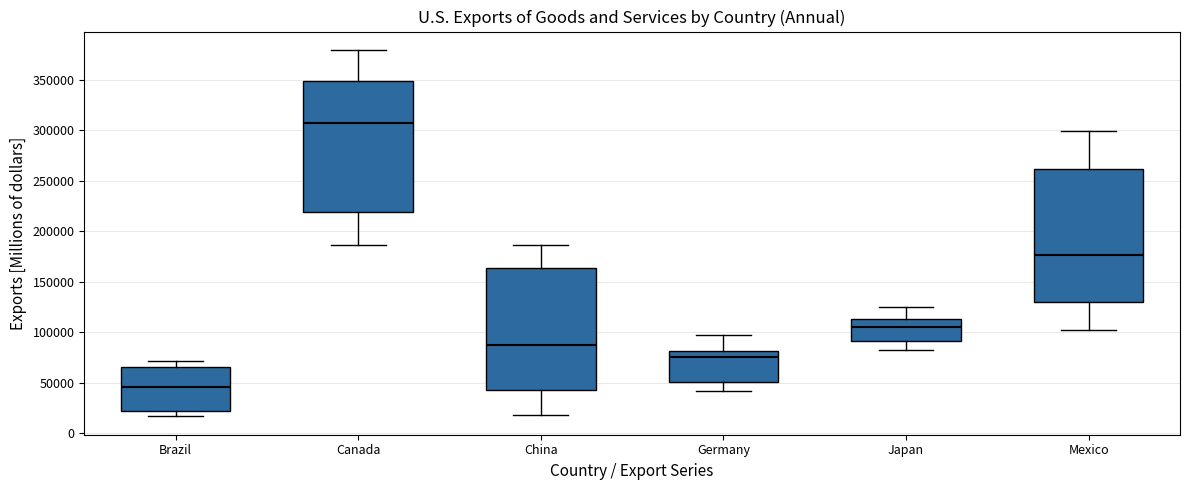

Reading left to right, transcribe this box plot: for each box, give where its median line is, the range the box spans, and where its two whiskers end, as read against the y-axis. The values are not printed on the chart, so give them approximately, as read against the axis.

Brazil: median 45000, box 20000 to 65000, whiskers 15000 to 70000
Canada: median 310000, box 220000 to 350000, whiskers 185000 to 380000
China: median 85000, box 40000 to 165000, whiskers 20000 to 185000
Germany: median 75000, box 50000 to 80000, whiskers 40000 to 95000
Japan: median 105000, box 90000 to 115000, whiskers 85000 to 125000
Mexico: median 175000, box 130000 to 260000, whiskers 100000 to 300000